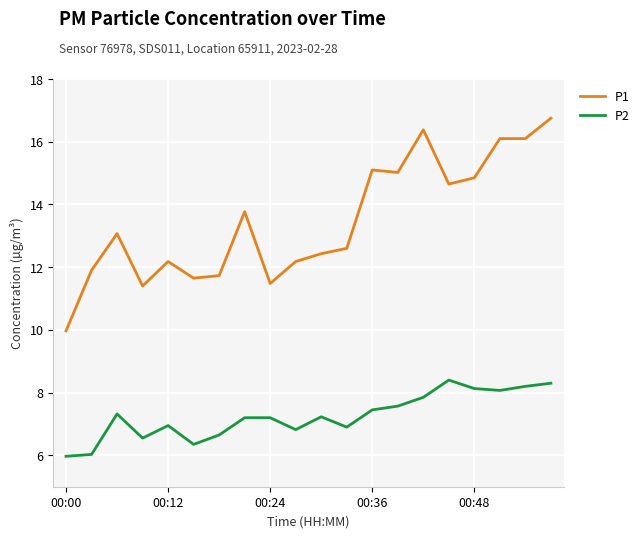

Which series has the largest total across all categories?

P1